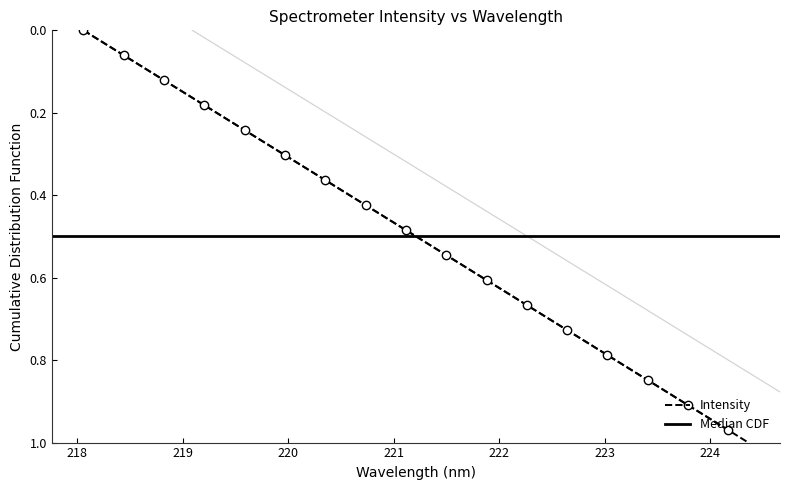

Rank the categories by value from highest to lowest.

224.3616, 224.1709, 223.9802, 223.7895, 223.5987, 223.408, 223.2172, 223.0264, 222.8355, 222.6447, 222.4538, 222.263, 222.0721, 221.8812, 221.6902, 221.4993, 221.3083, 221.1174, 220.9264, 220.7354, 220.5444, 220.3533, 220.1623, 219.9712, 219.7801, 219.589, 219.3979, 219.2067, 219.0156, 218.8244, 218.6332, 218.442, 218.2508, 218.0596